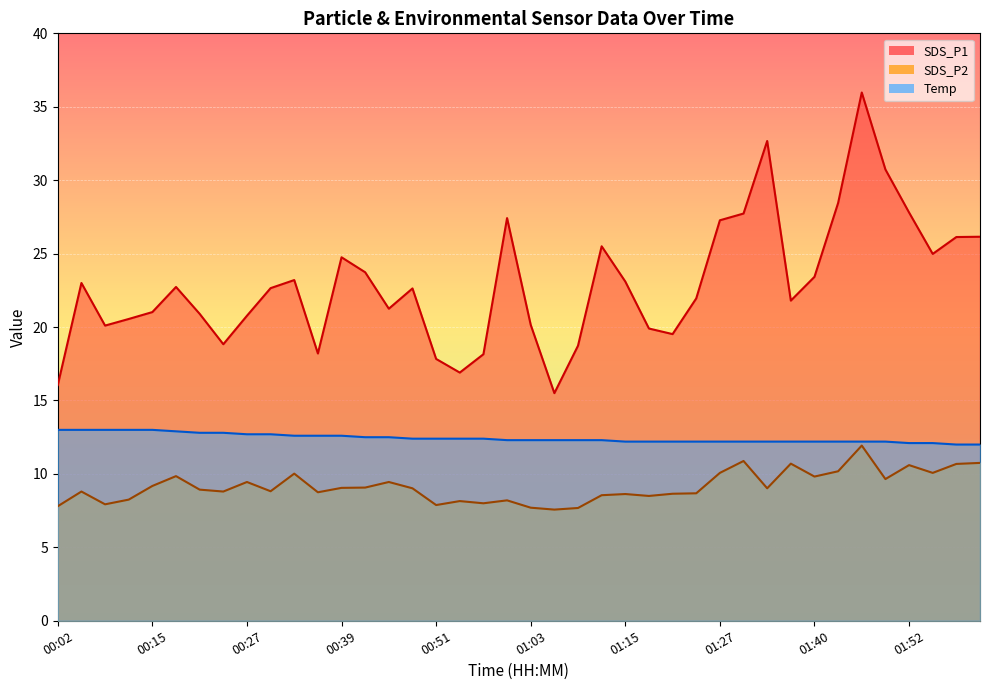

What is the sum of all SDS_P1 values?

918.1